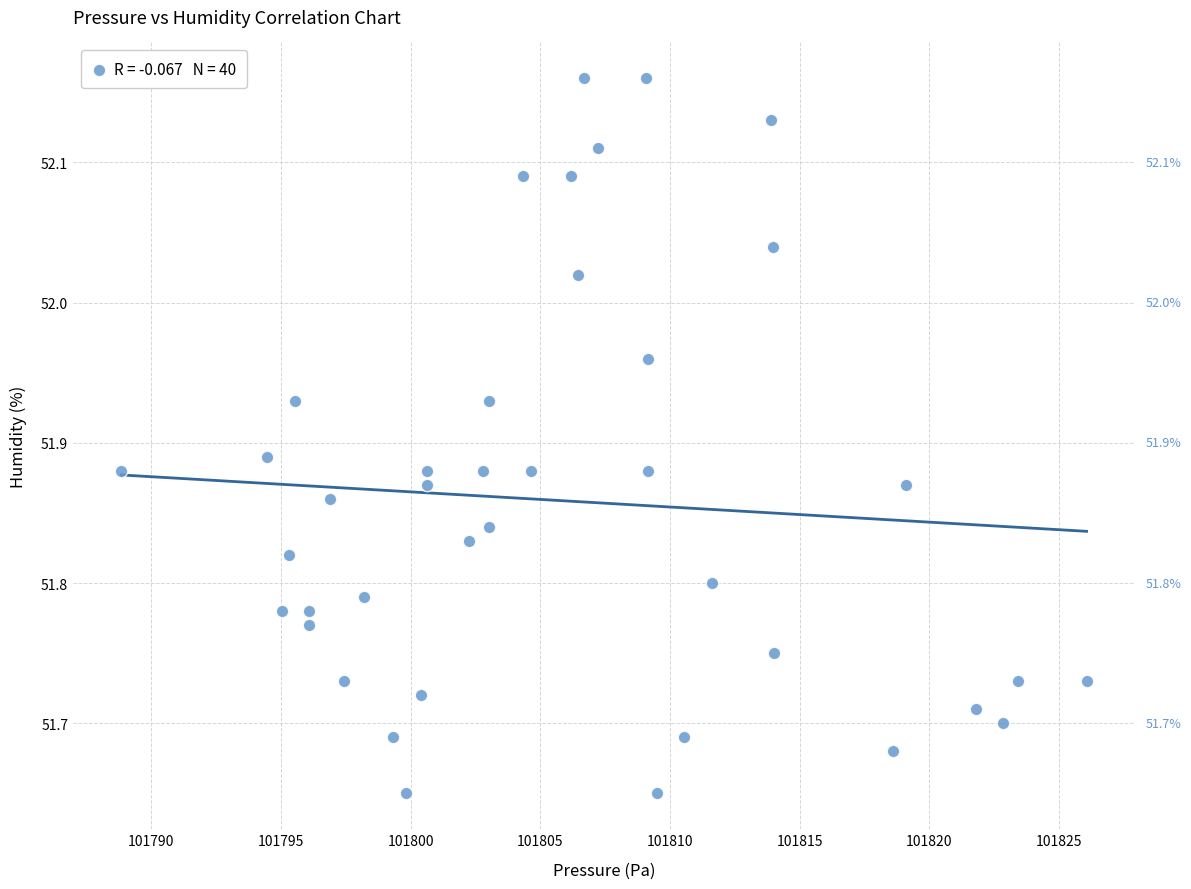

What is the range of X values (max minus min)?

37.2